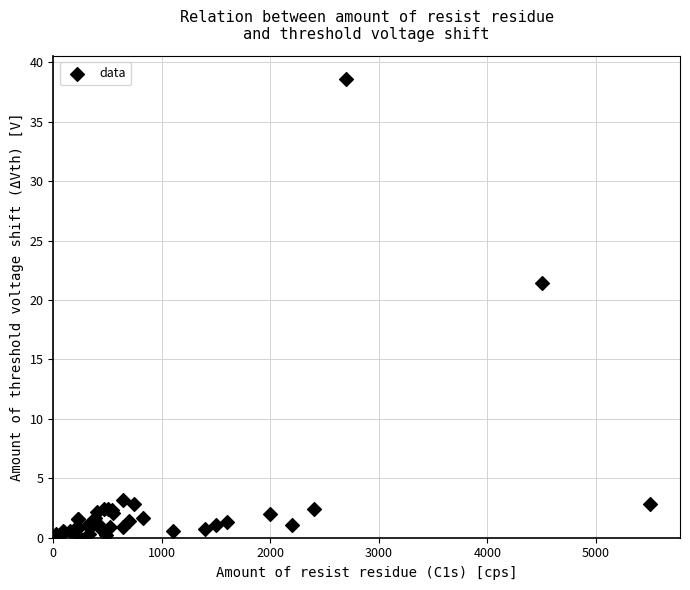

What Y value in the scatter plot is closest to 19?

21.4